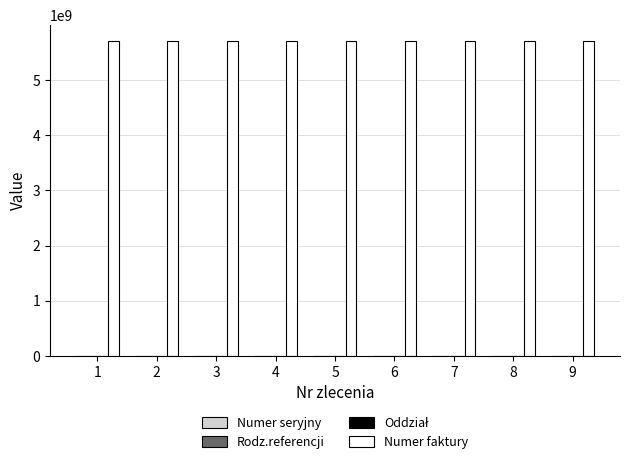

What is the maximum value shown in the chart?

5711008740